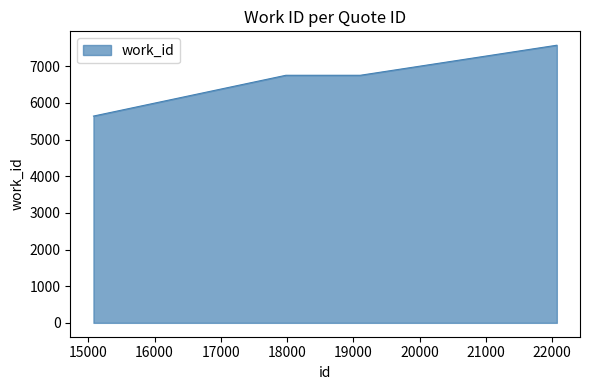

What is the greatest value displayed?

7573